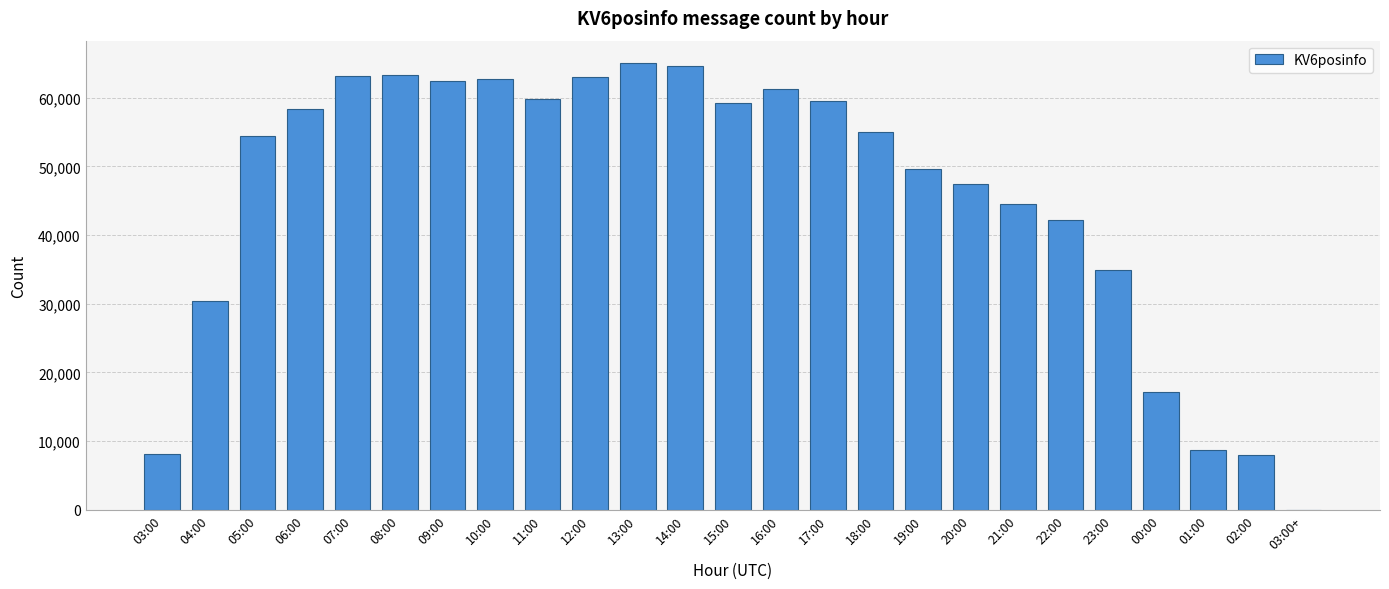

The value at 22:00 is 75511. True or false?

False